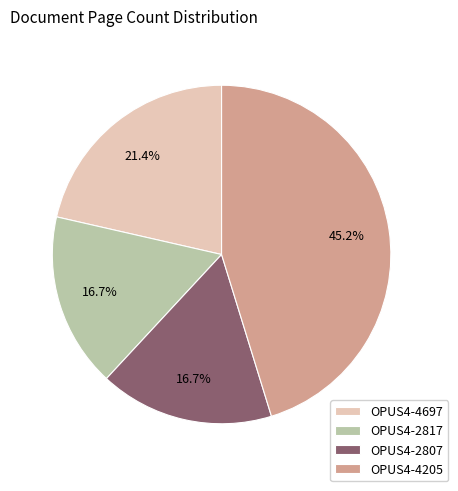

How many segments does this pie chart have?

4